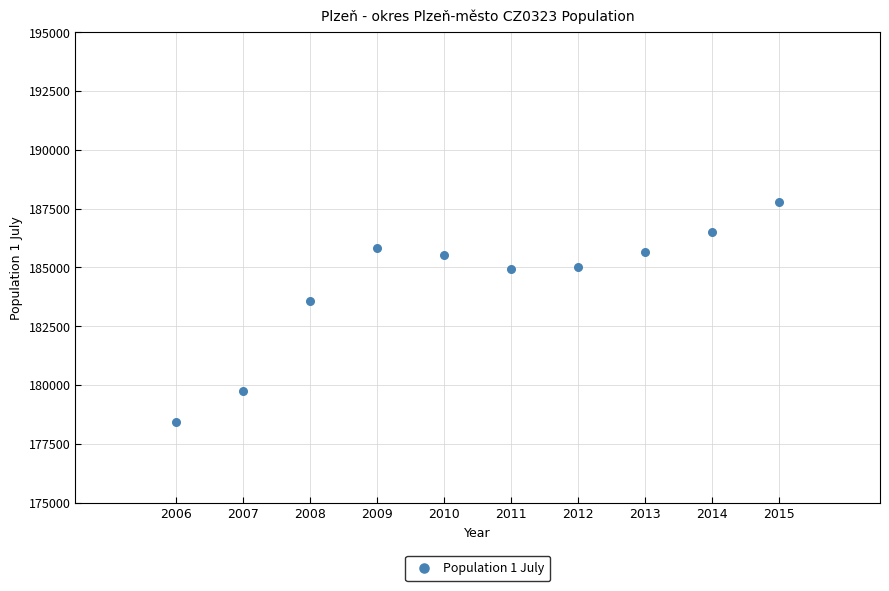

What is the average X value?

2010